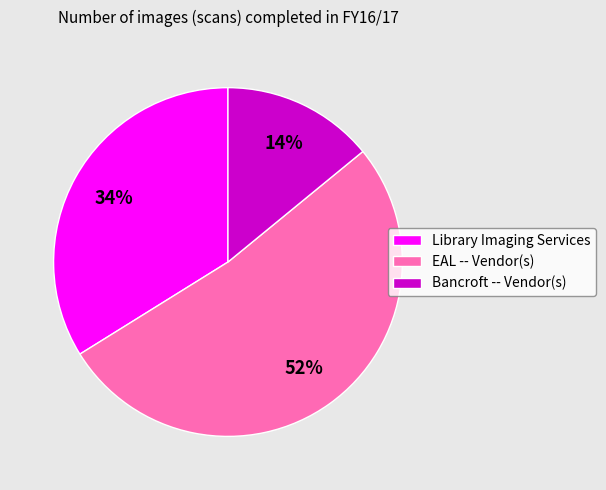

What is the largest slice in the pie chart?

EAL -- Vendor(s)